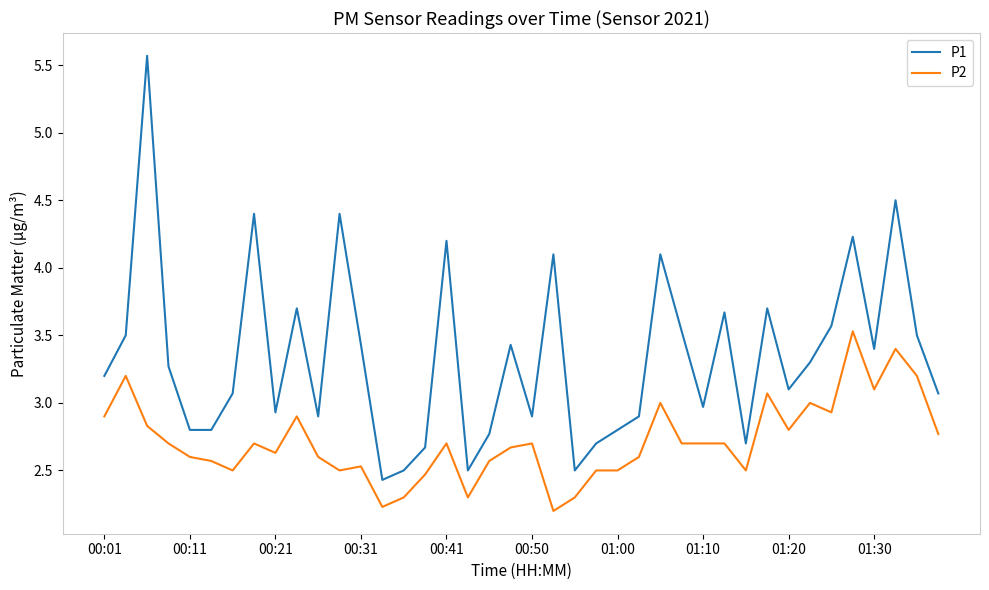

What is the average value of the P1 series?

3.3